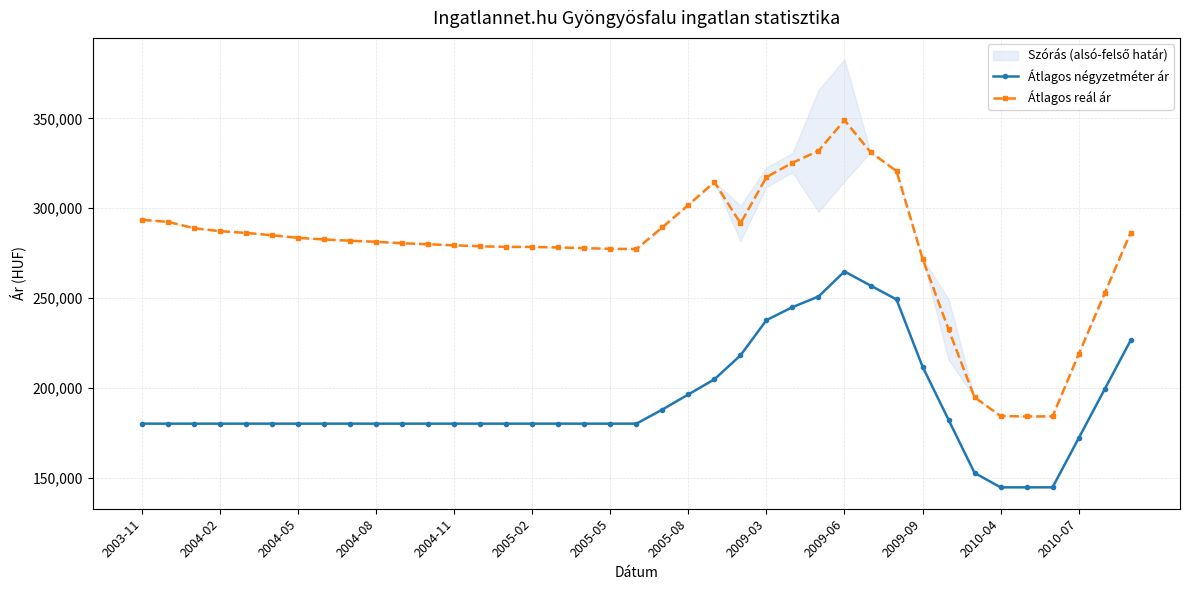

Reading left to right, what are all the values shown in this chart?

Átlagos négyzetméter ár: 180000	180000	180000	180000	180000	180000	180000	180000	180000	180000	180000	180000	180000	180000	180000	180000	180000	180000	180000	180000	187866	196286	204706	218001	237648	244862	250783	264704	256913	249122	211777	182181	152585	144545	144545	144545	171802	199058	226315
Átlagos reál ár: 293478	292294	288796	287130	286202	284871	283452	282547	281847	281250	280458	279866	279278	278789	278399	278399	278108	277720	277333	277236	289352	301795	314522	291524	317222	325282	331853	348917	331151	320641	271942	232454	194691	184273	184008	184061	218518	252460	286290